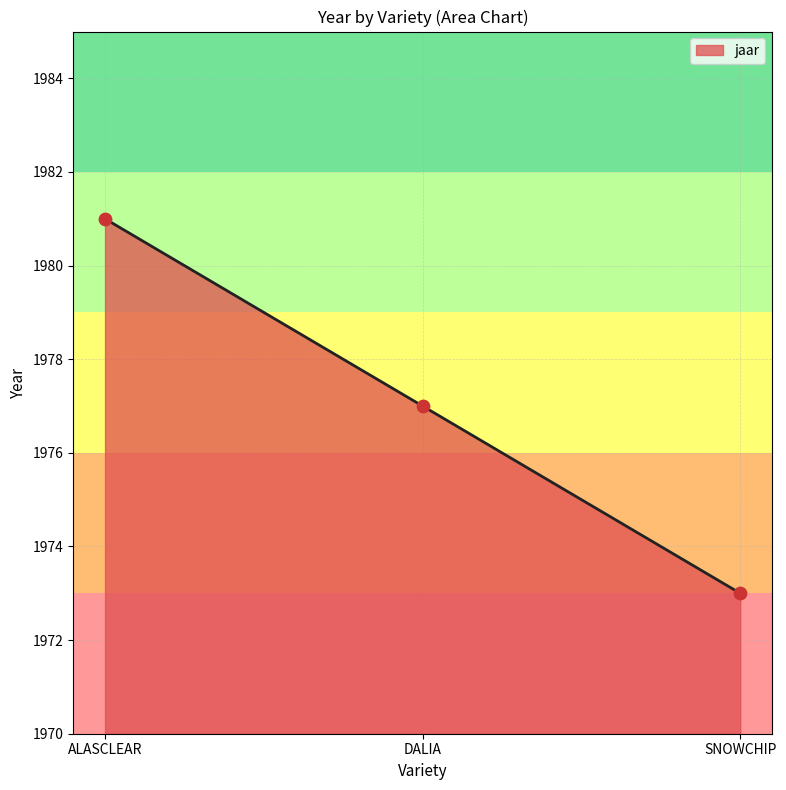

Which has a higher value, ALASCLEAR or DALIA?

ALASCLEAR